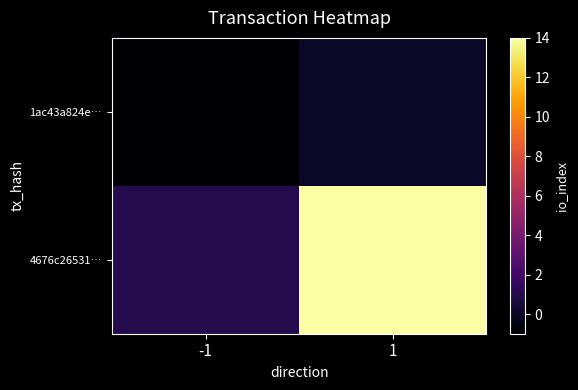

Which series has the largest total across all categories?

4676c26531…